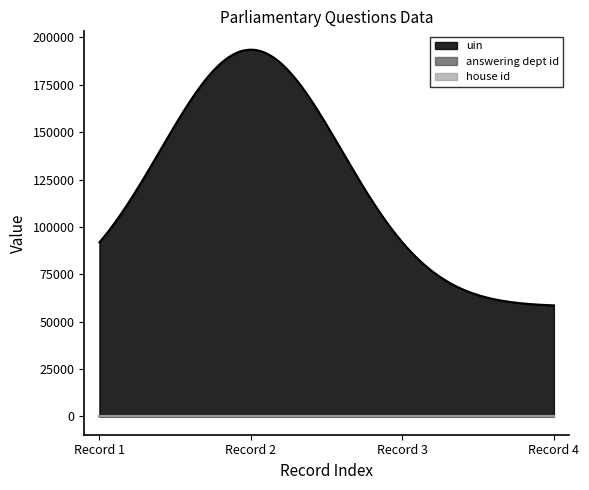

True or false: uin and house id cross at least once.

False